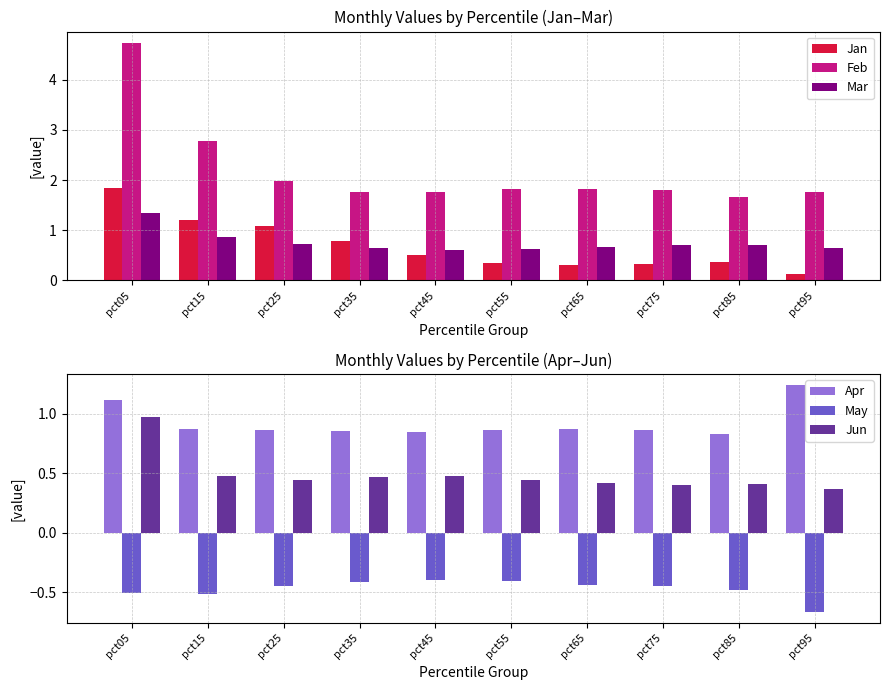

At which label does Mar reach its minimum?

pct45